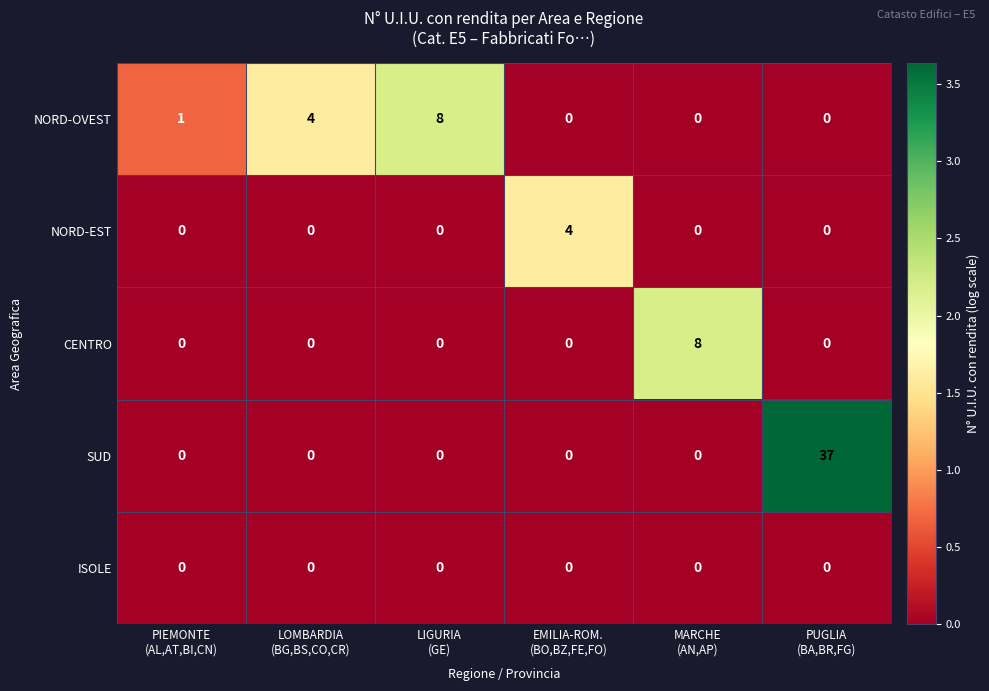

What is the difference between the highest and lowest values at PIEMONTE
(AL,AT,BI,CN)?

1